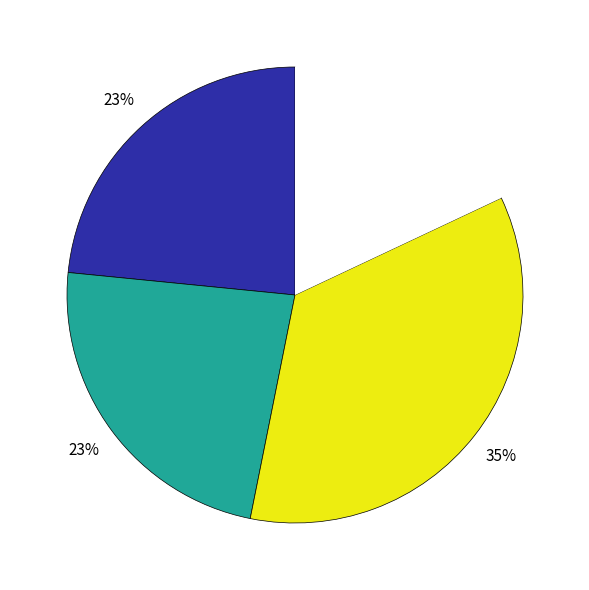

Does any single category account for the majority?

No